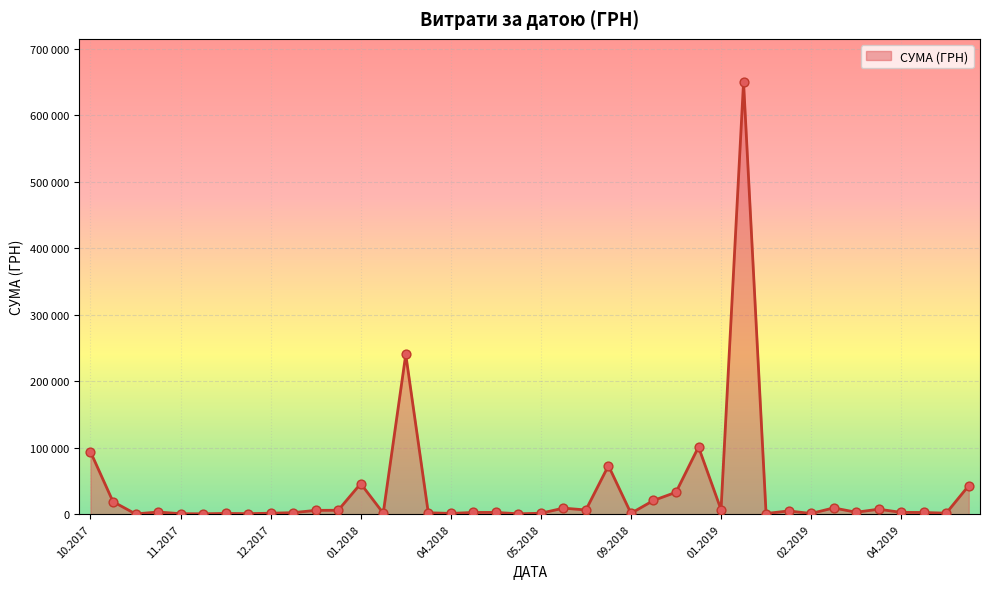

Does the chart have visible grid lines?

Yes